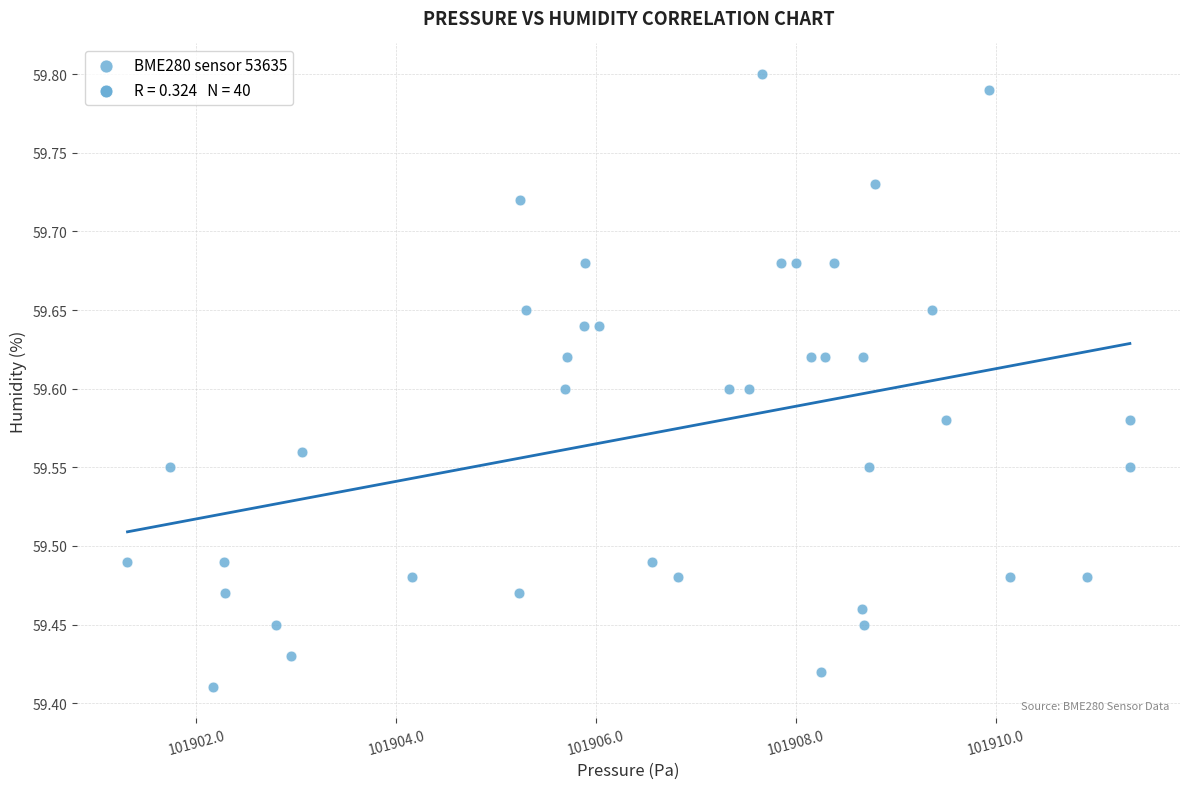

What is the range of X values (max minus min)?

10.0